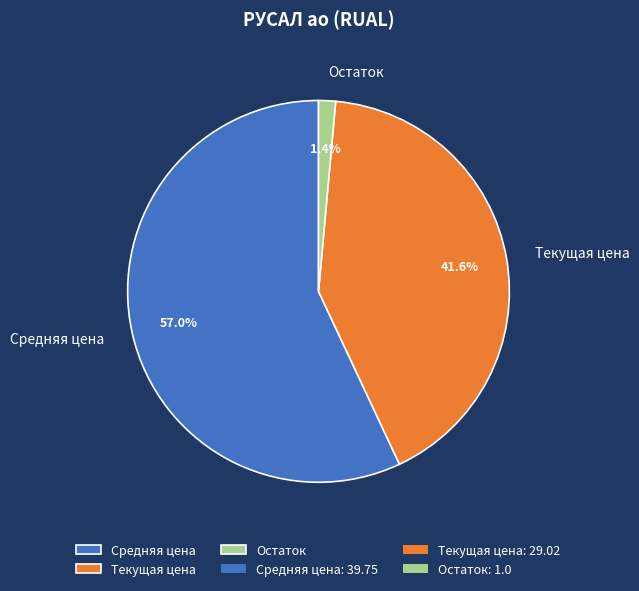

What percentage is the Текущая цена slice, to the nearest percent?

42%